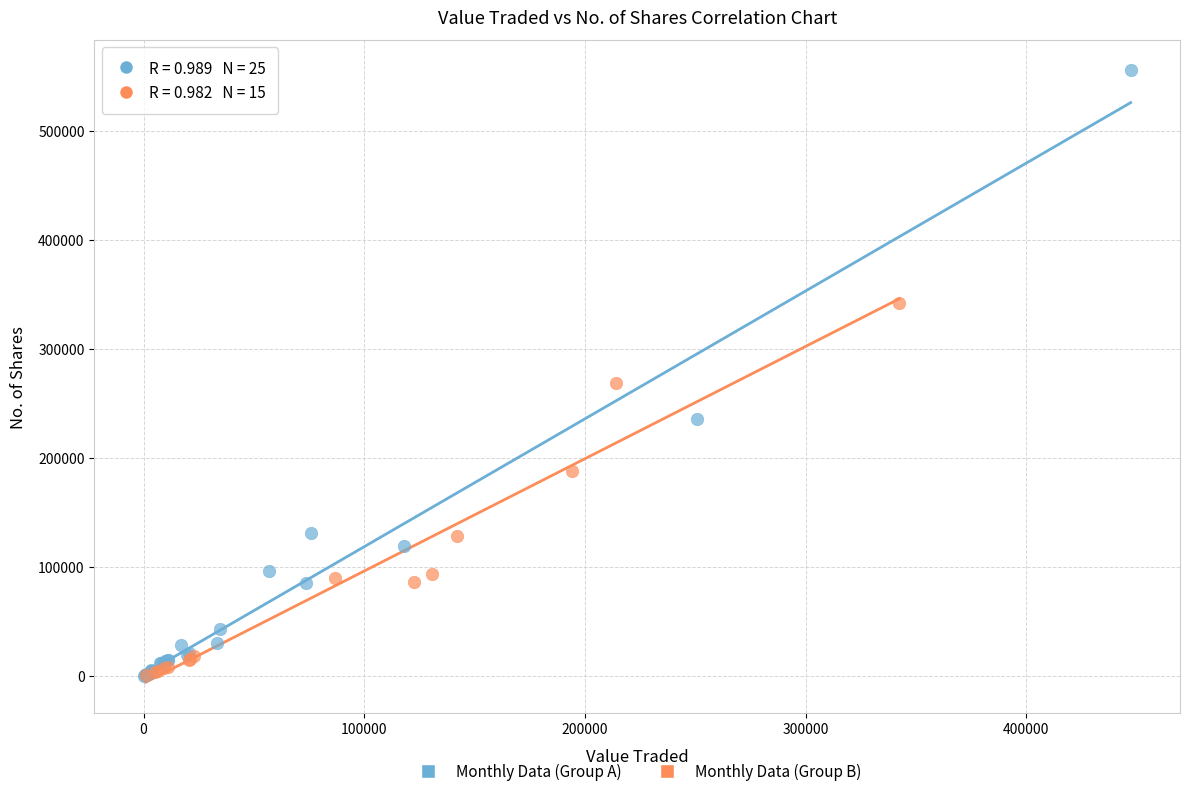

Which series contains the highest Y value?

Monthly Data (Group A)